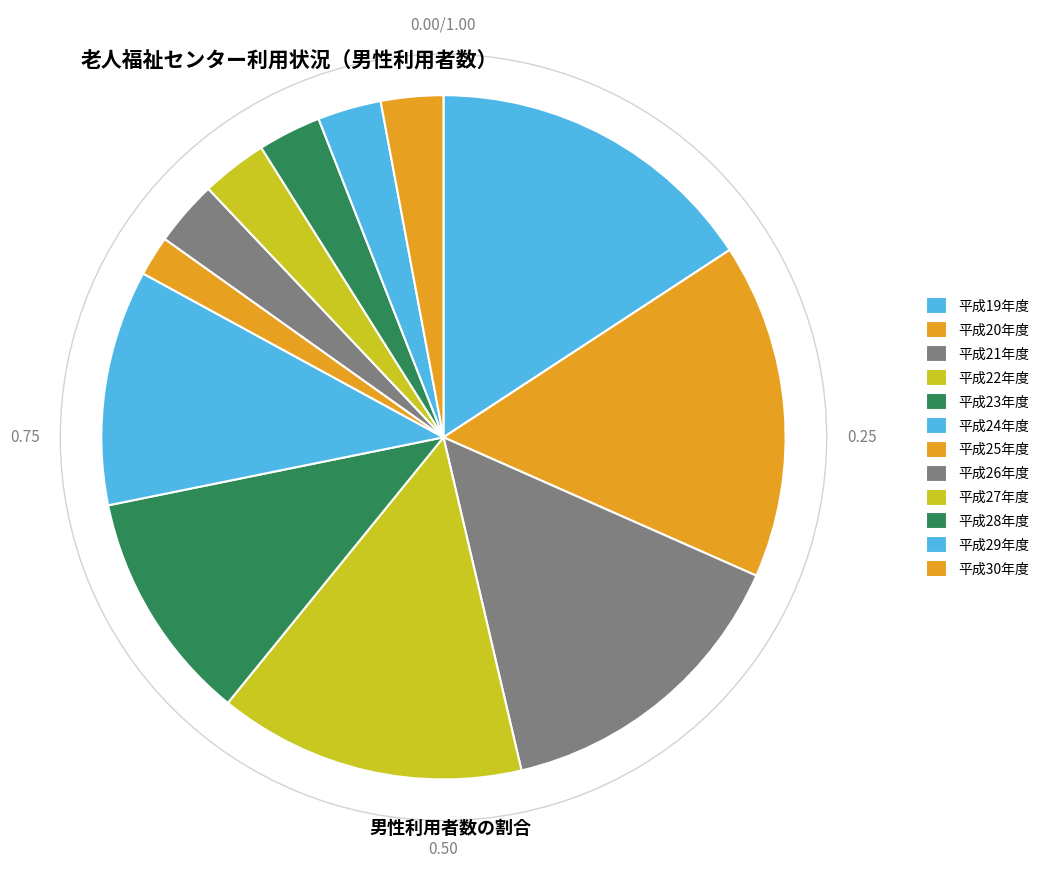

Does 平成24年度 represent more than half of the total?

No